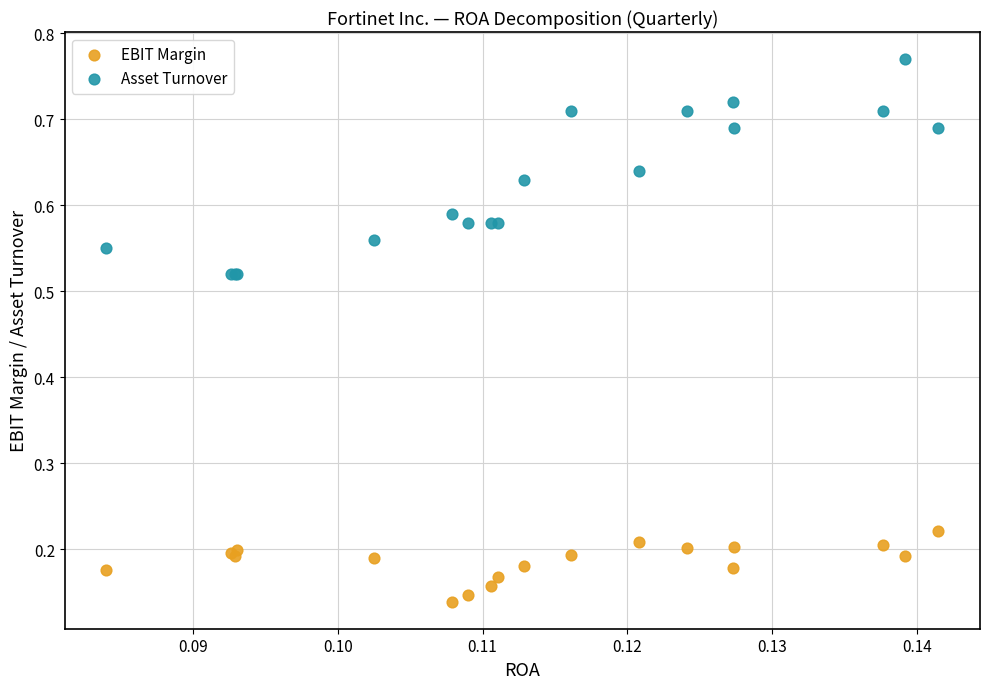

Which series has the largest Y range (max minus min)?

Asset Turnover